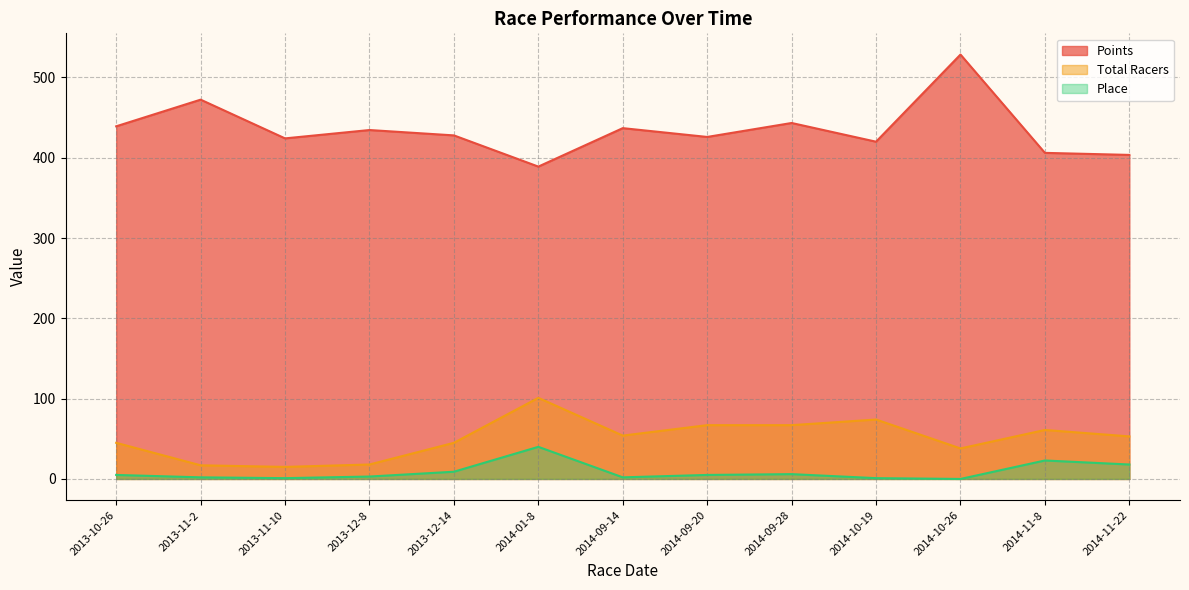

What is the sum of all Points values?

5651.5